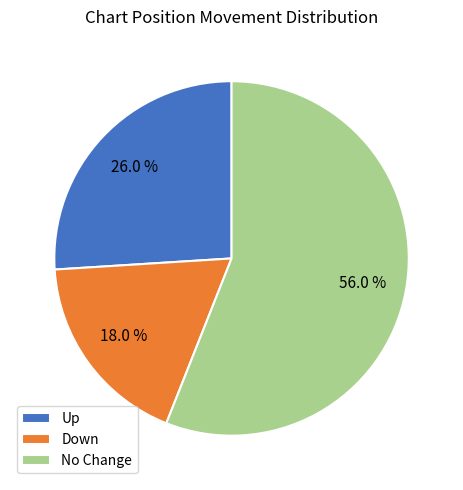

Which slice is the largest?

No Change